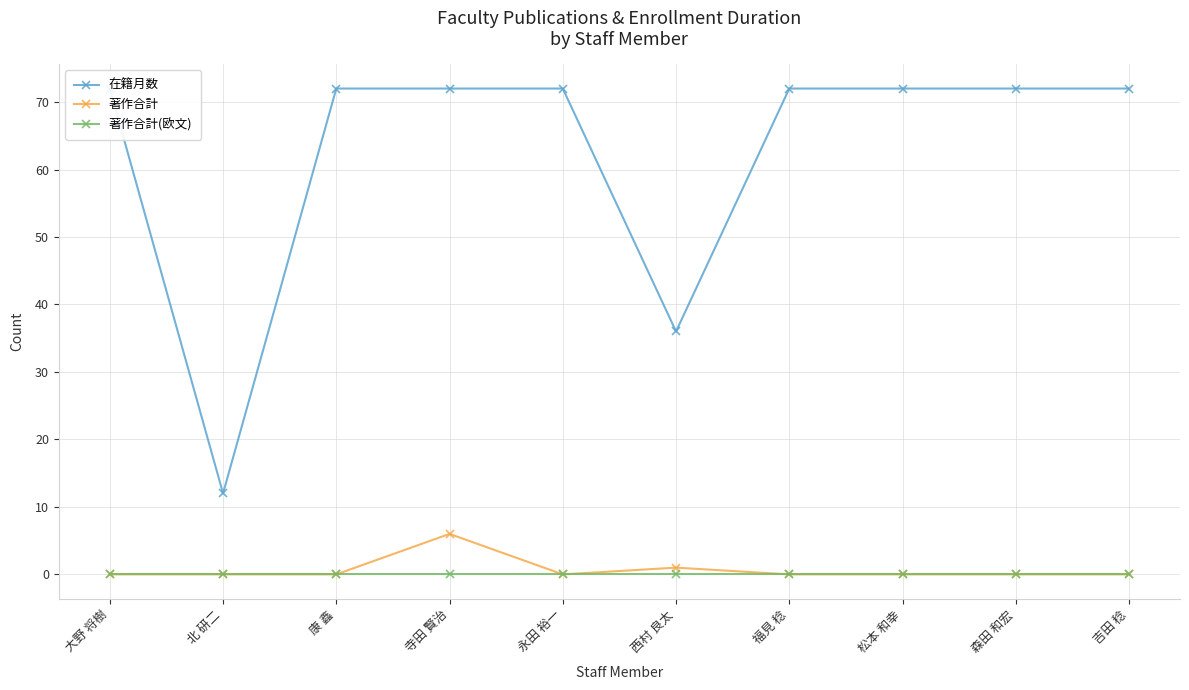

Does the chart display data point markers on the line(s)?

Yes